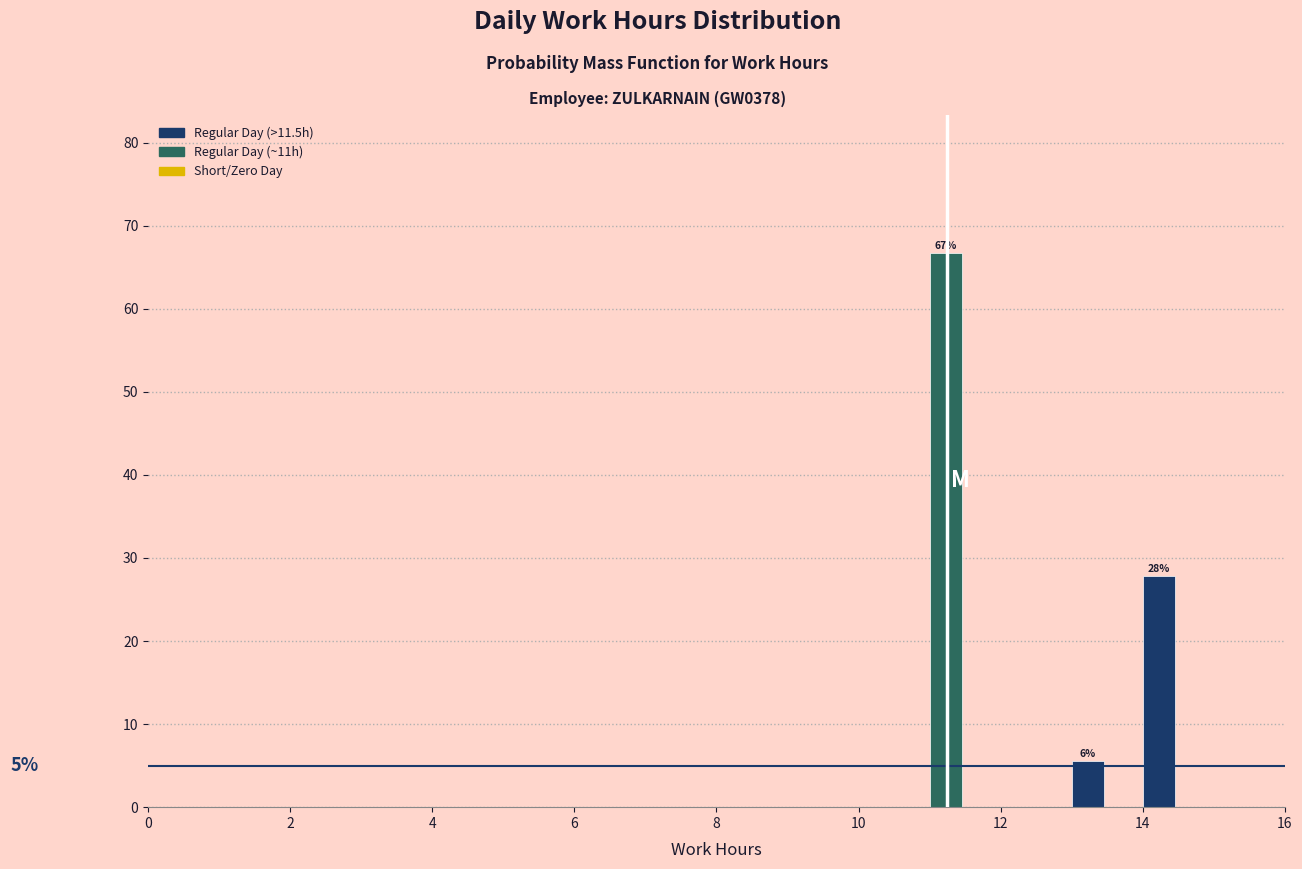

Around what value on the x-axis is the tallest bar? Give the approximate position of its centre, as read against the axis.

11.2